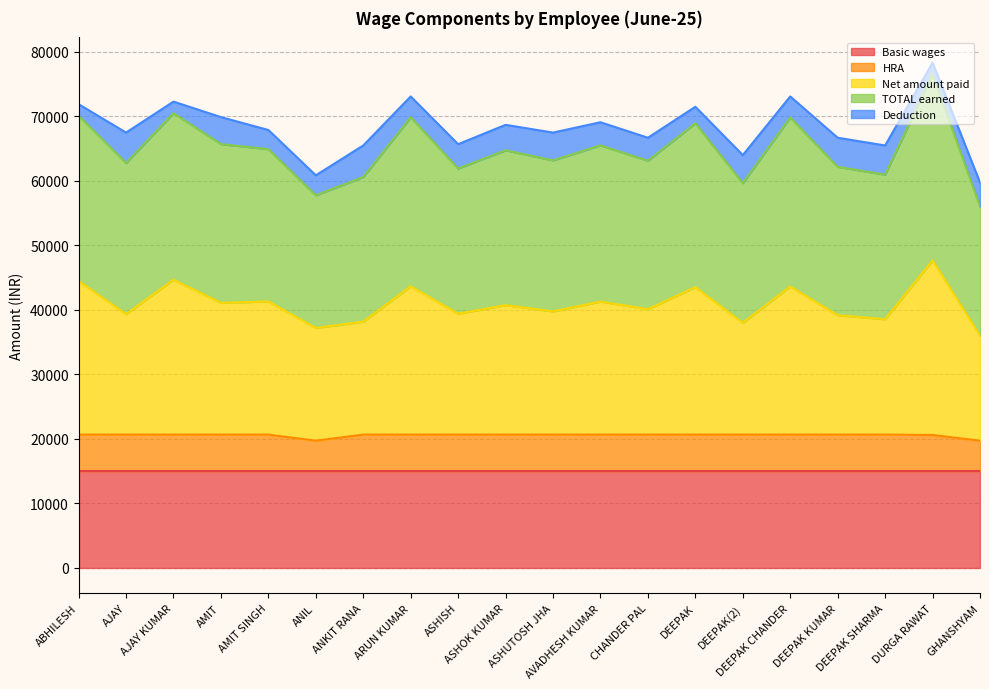

Which series changed the most between AJAY and ASHISH?

TOTAL earned